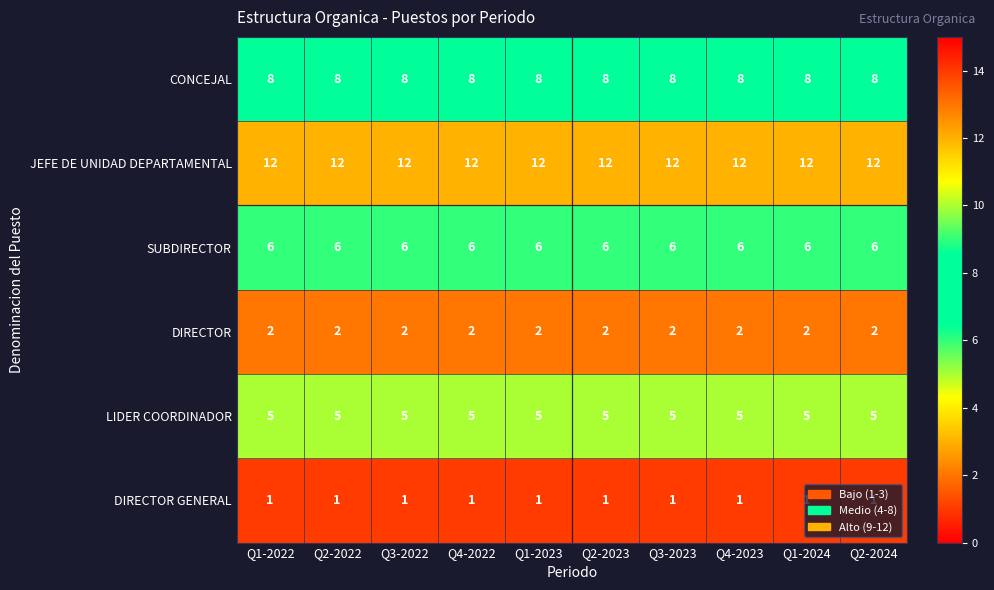

What is the spread (max minus min) of values at Q4-2022?

11